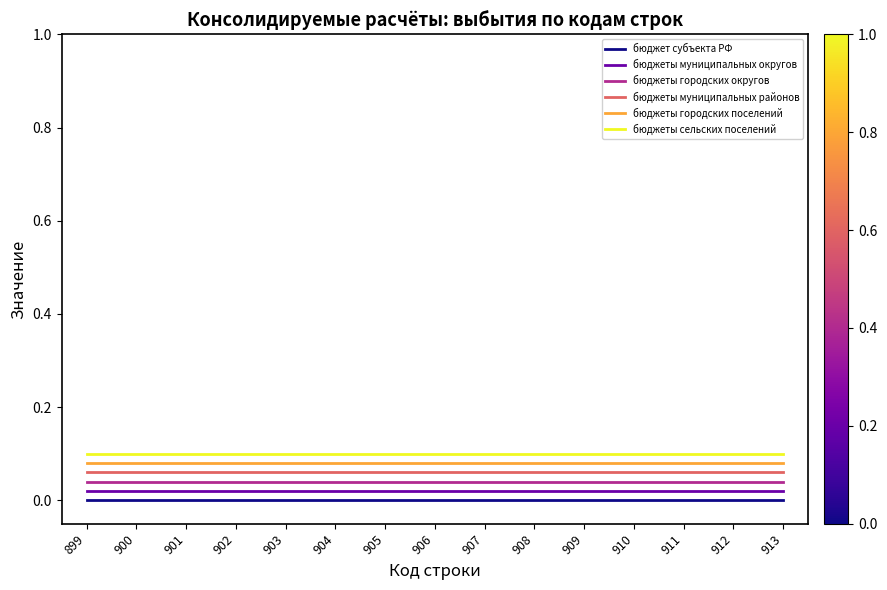

The бюджеты муниципальных округов series shows 0.0 at 902. True or false?

True